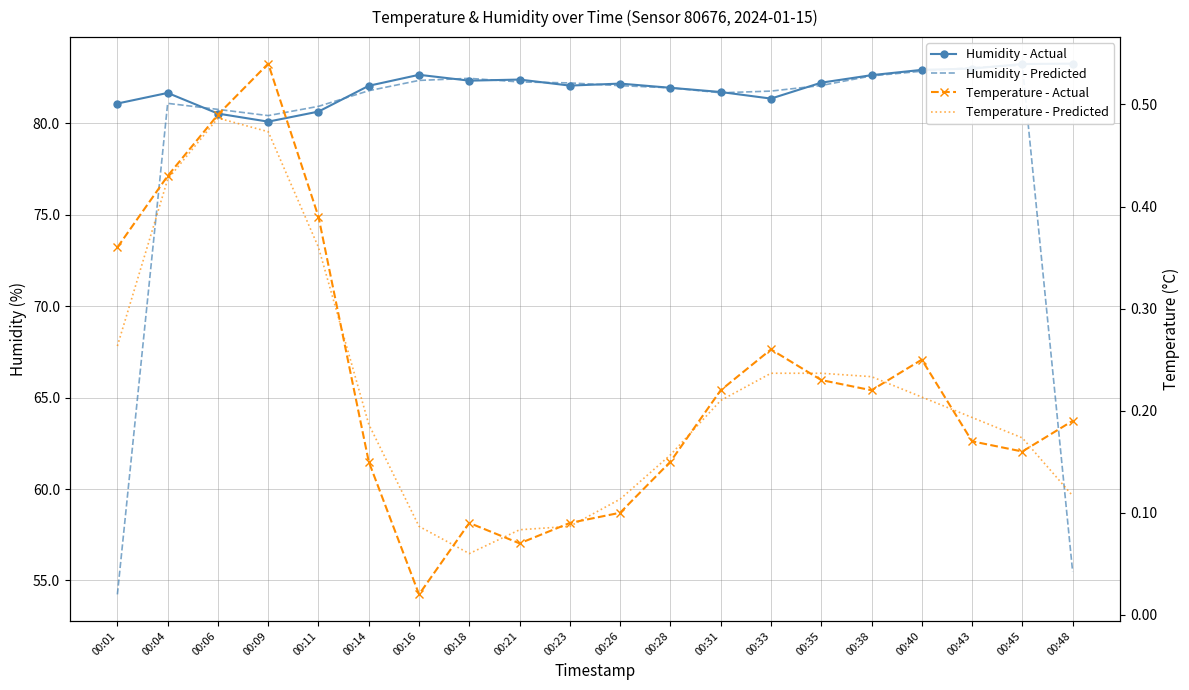

Where is the first local maximum for Humidity - Predicted?

00:04